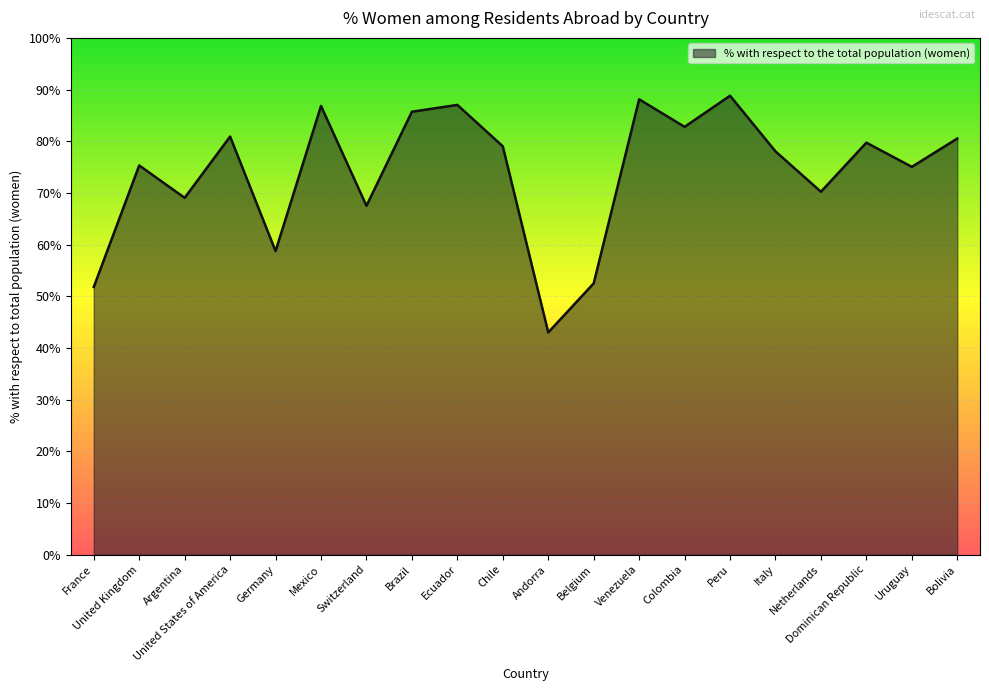

What is the difference between the values at France and Colombia?

31.0